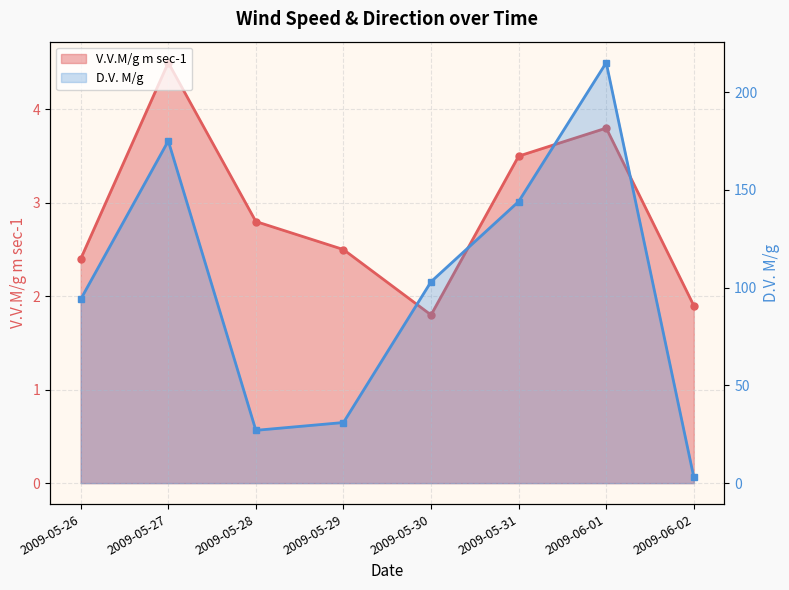

How many values in the D.V. M/g series are below 103?

4